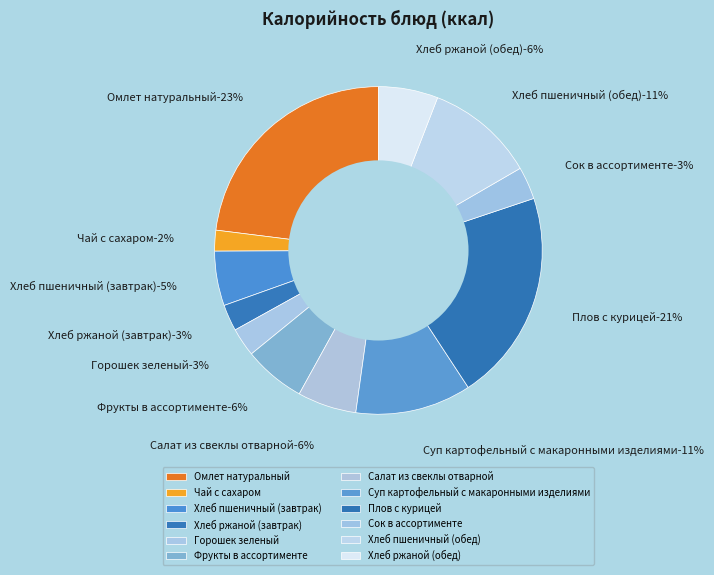

What is the change in value from Фрукты в ассортименте to Плов с курицей?

+193.5